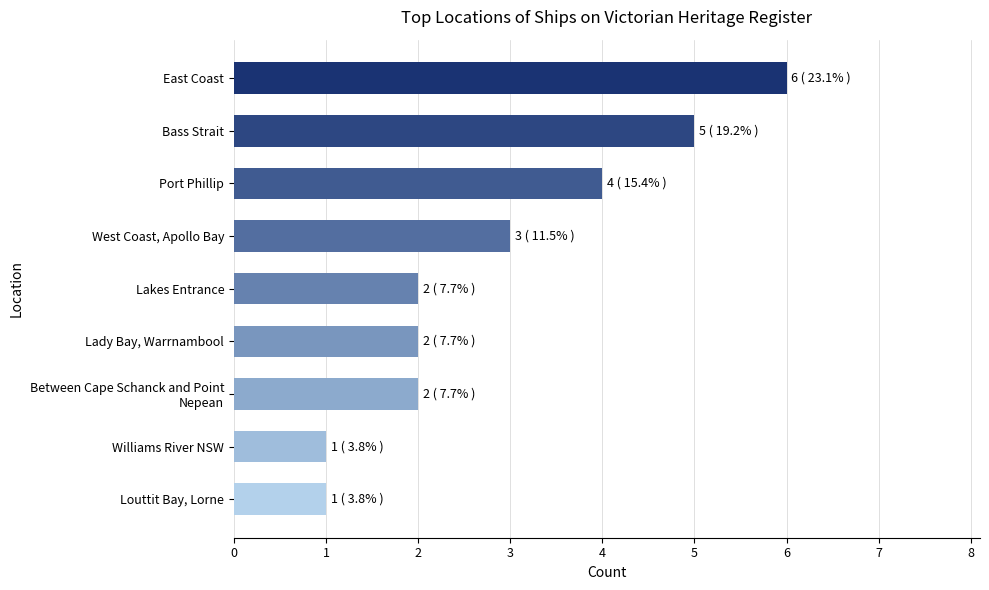

How many categories are shown in the chart?

9